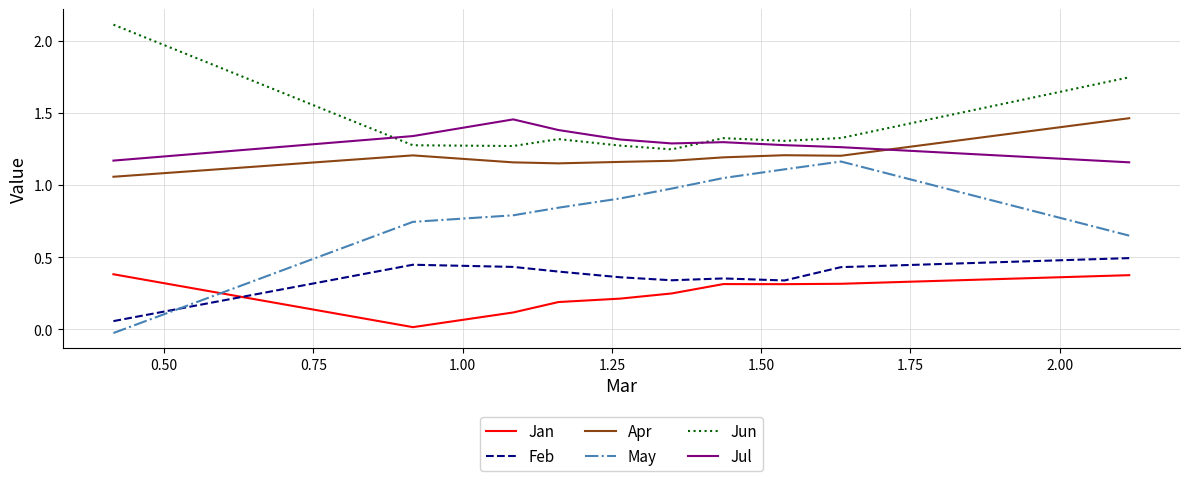

Which series has the largest total across all categories?

Jun